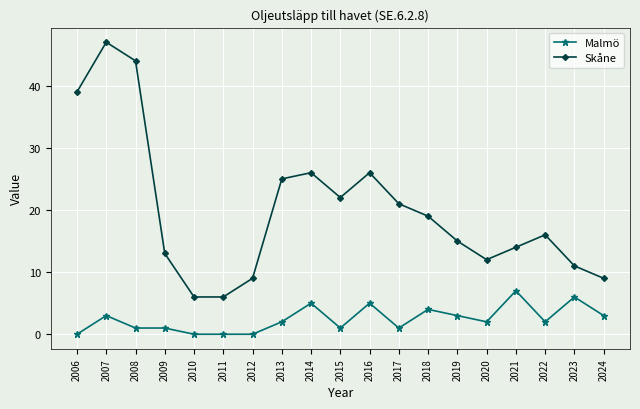

True or false: Skåne has more than 0 points higher than both neighbors.

True